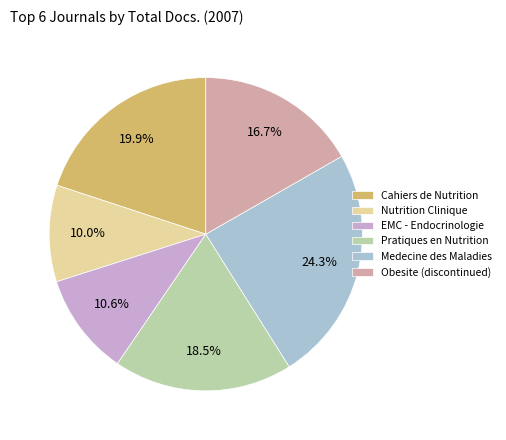

How many slices are in this pie chart?

6